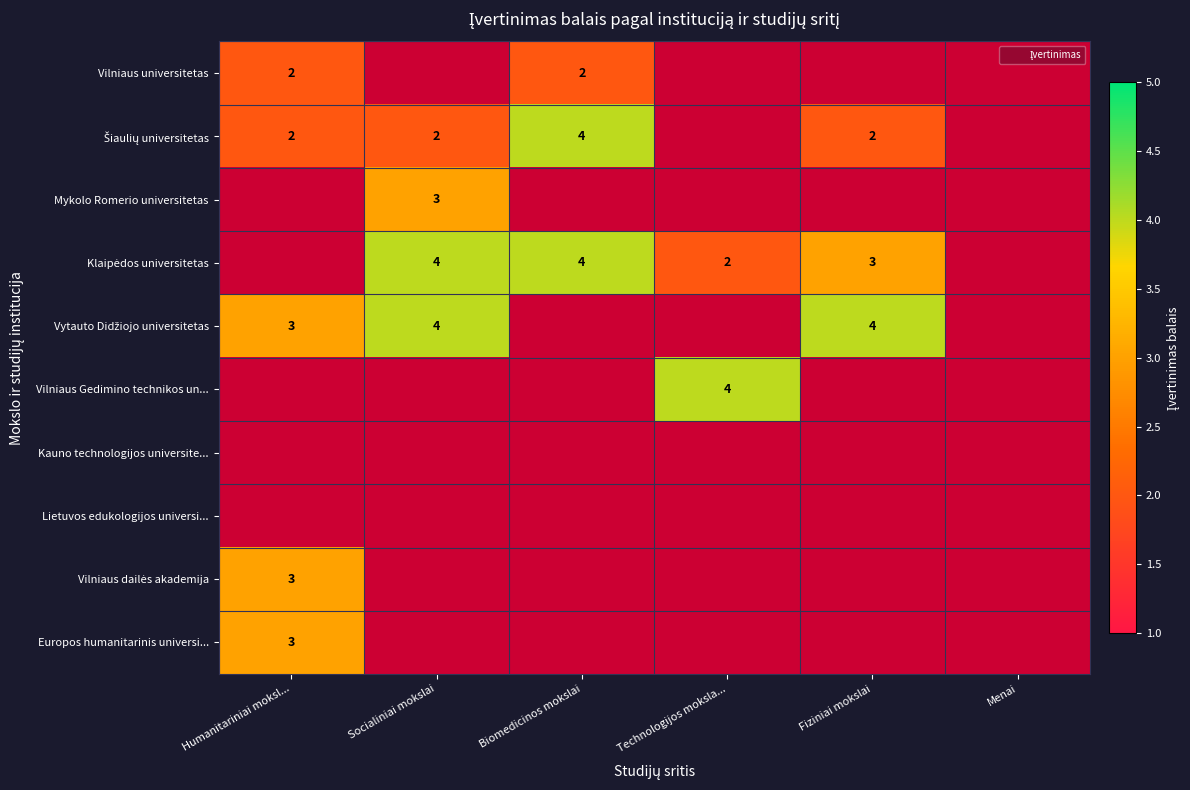

Count the number of data series in this chart.

10